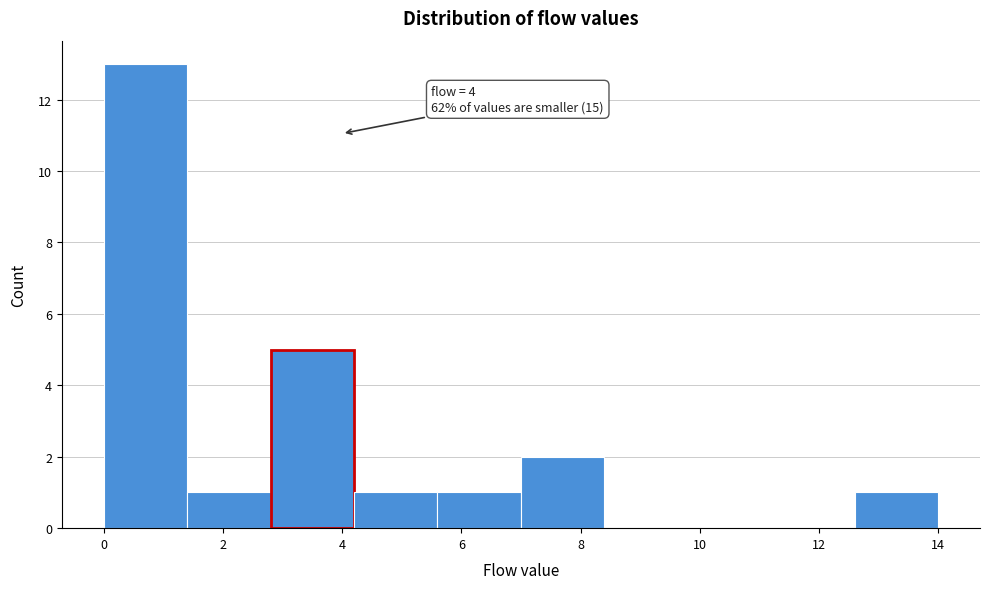

Which range on the x-axis has the tallest bar?

0.0 to 1.4